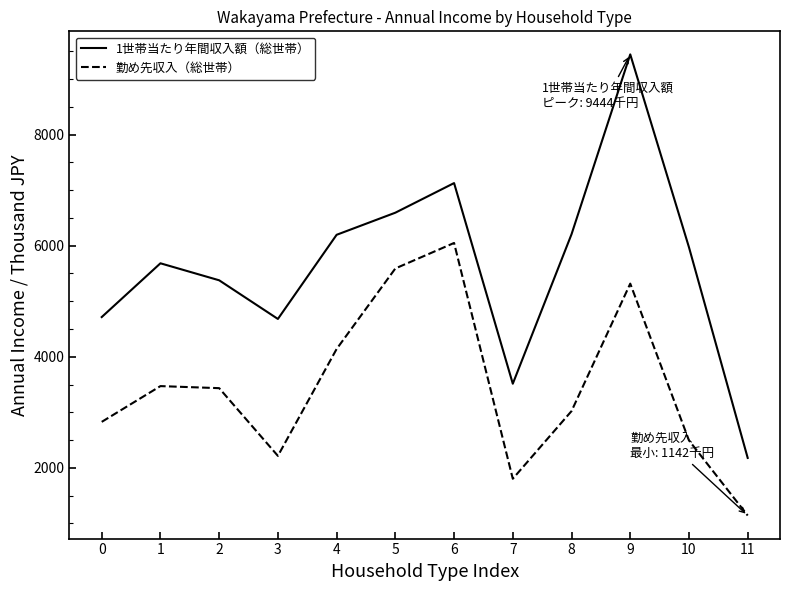

What is the difference between the highest and lowest values at 9?

4127